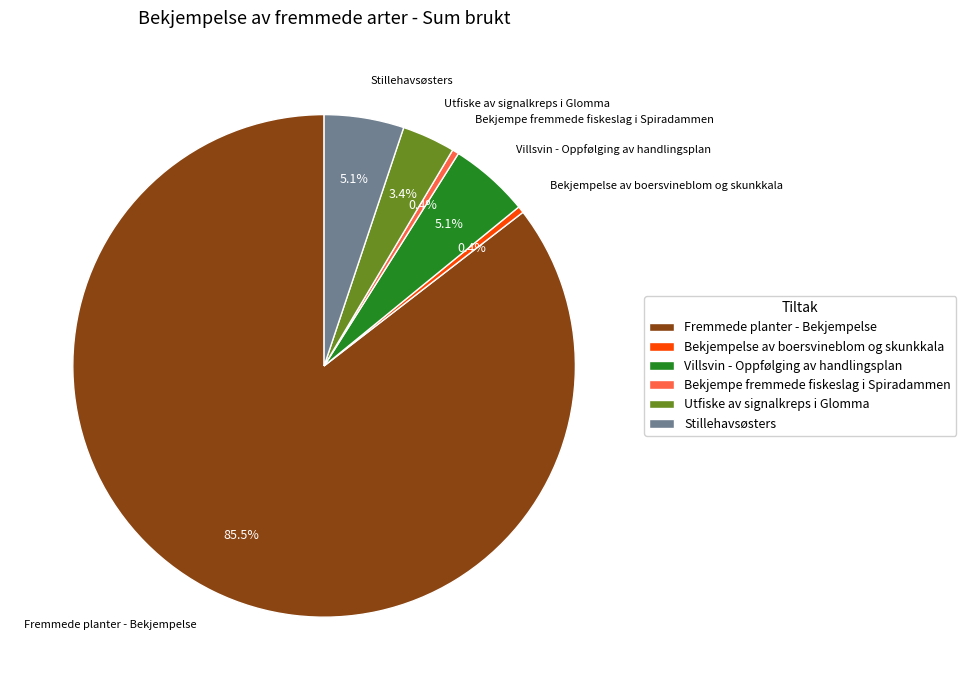

Which has a higher value, Stillehavsøsters or Bekjempelse av boersvineblom og skunkkala?

Stillehavsøsters